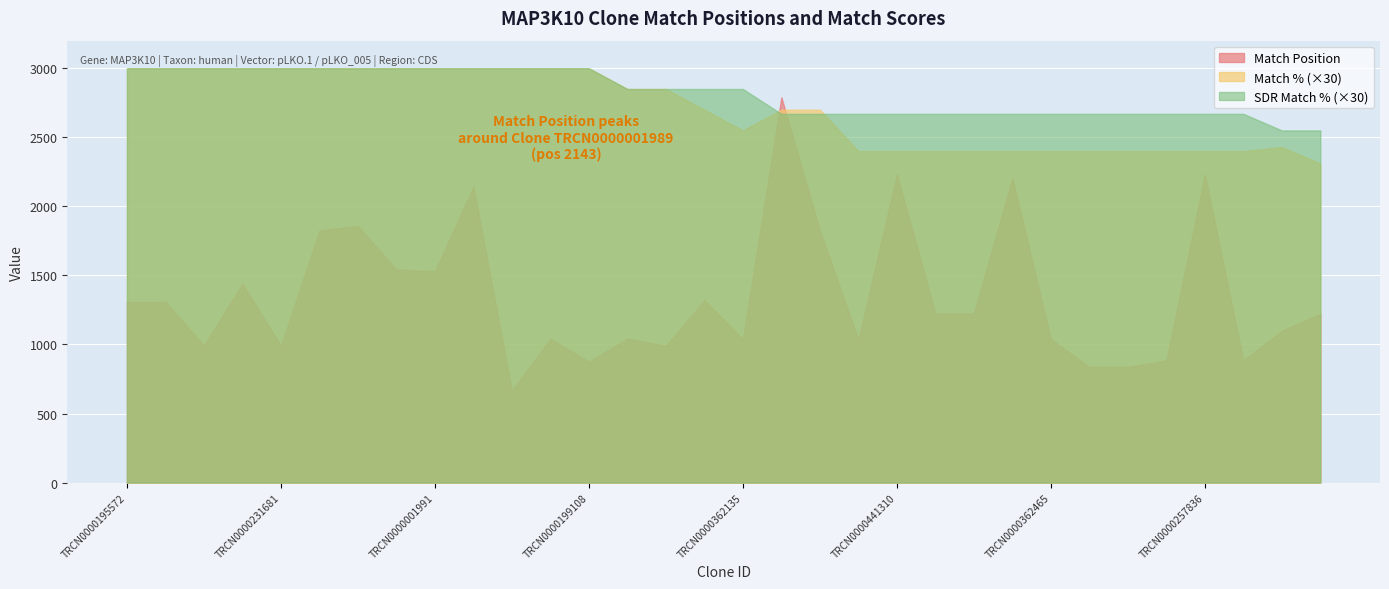

What is the minimum value shown in the chart?

667